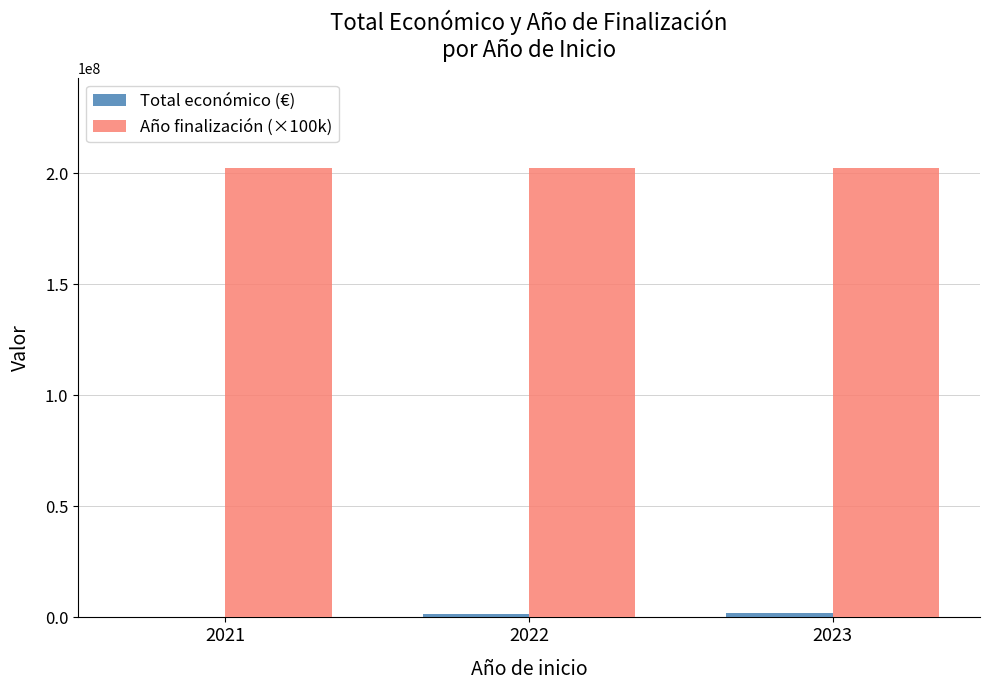

The value of Año finalización (×100k) at 2023 is 202600000. True or false?

True